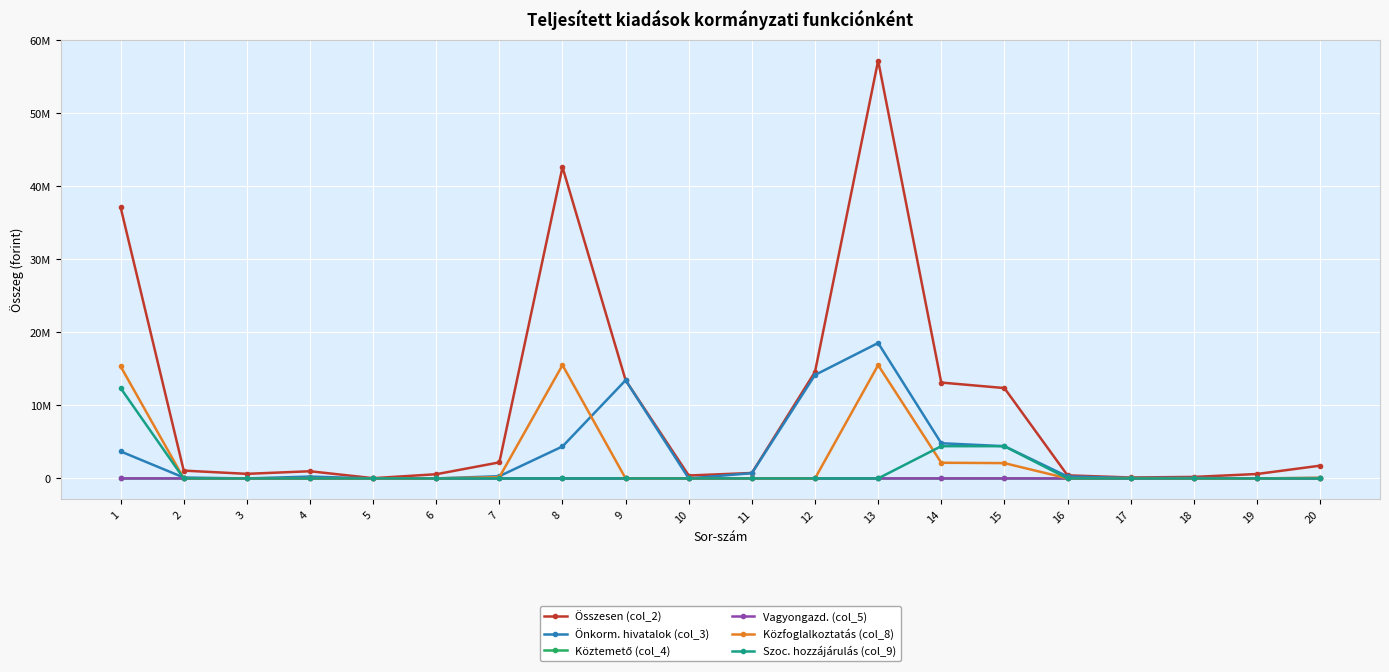

Does the chart have visible grid lines?

Yes